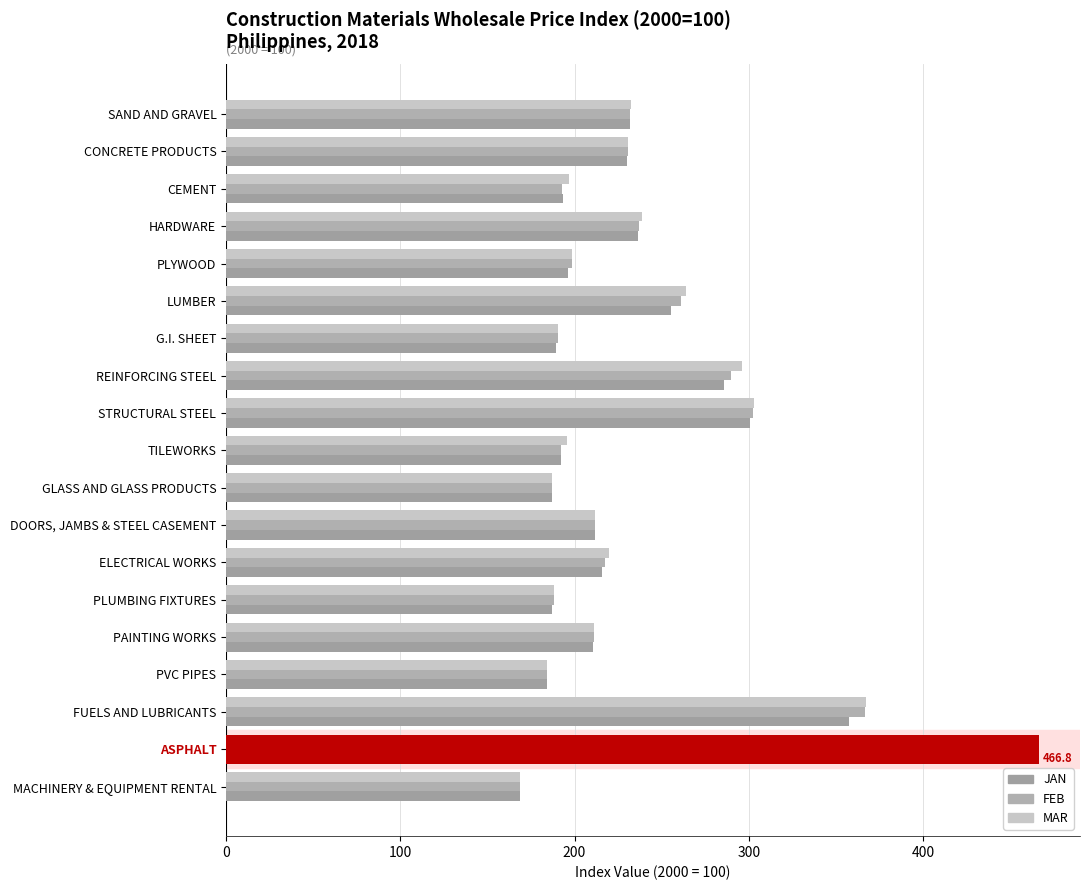

How many data points in MAR are above 211?

11